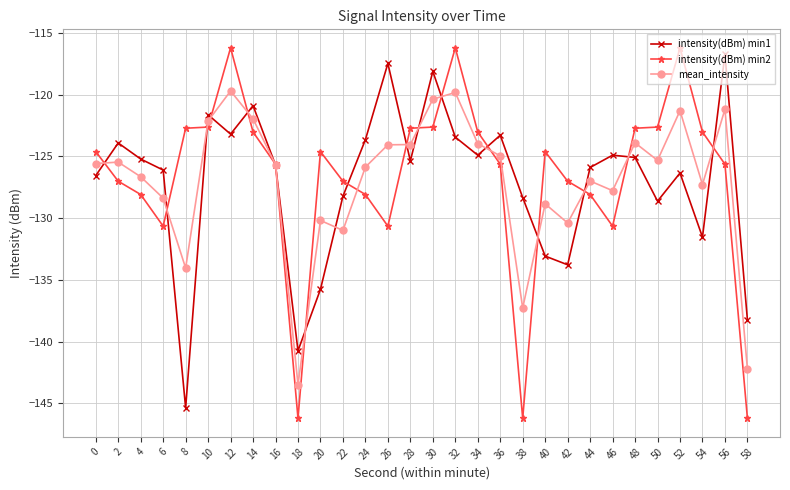

At 26, list the series in order from smallest to largest.

intensity(dBm) min2, mean_intensity, intensity(dBm) min1